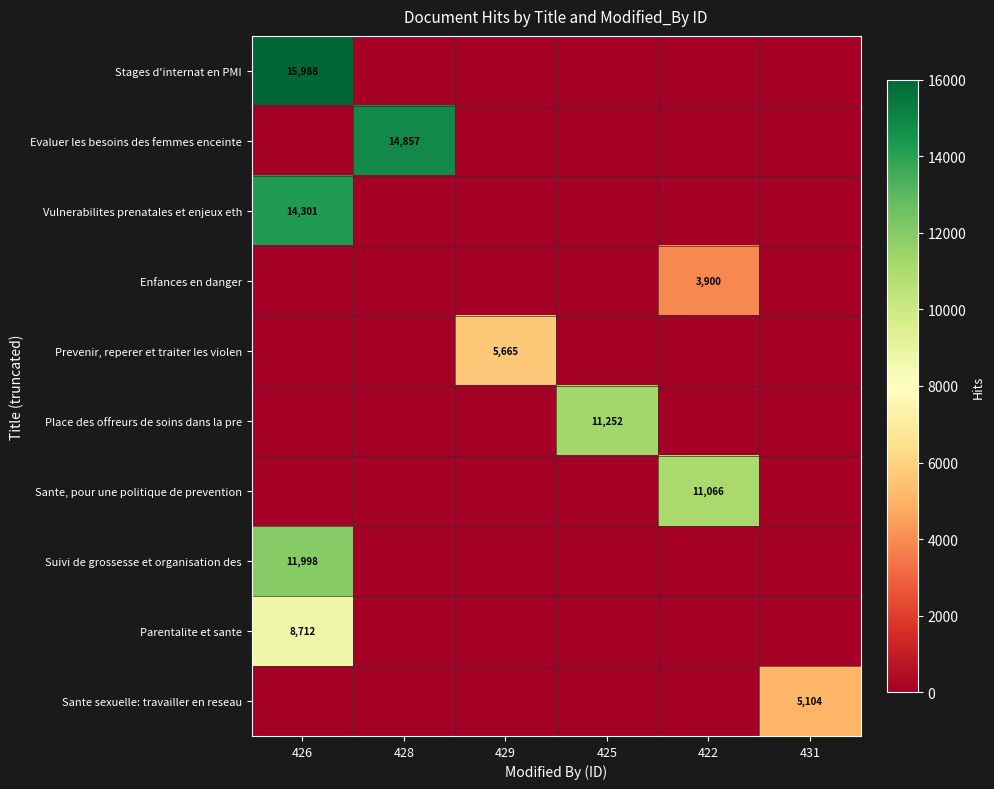

True or false: Suivi de grossesse et organisation des has a value of 16995 at 426.

False